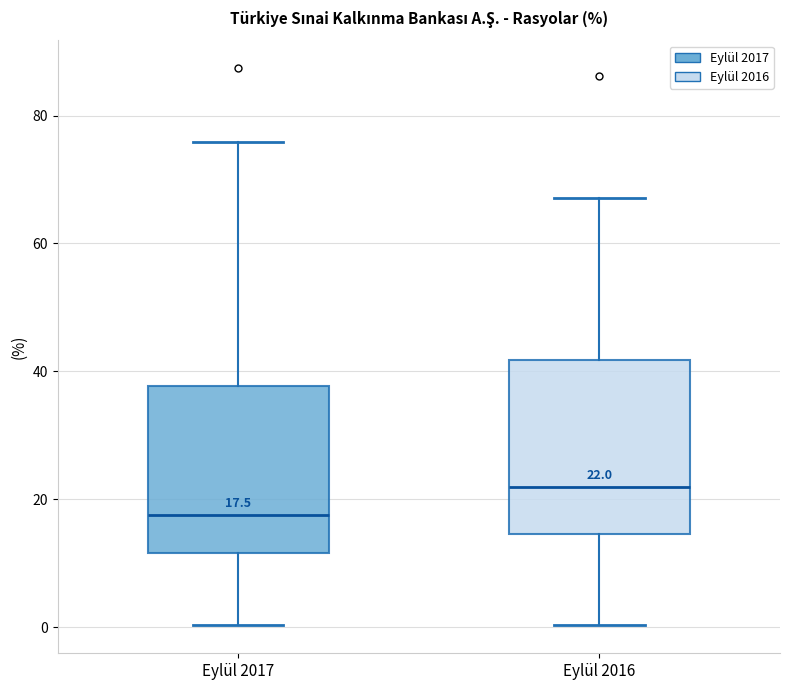

Which box's median line is the lowest?

Eylül 2017